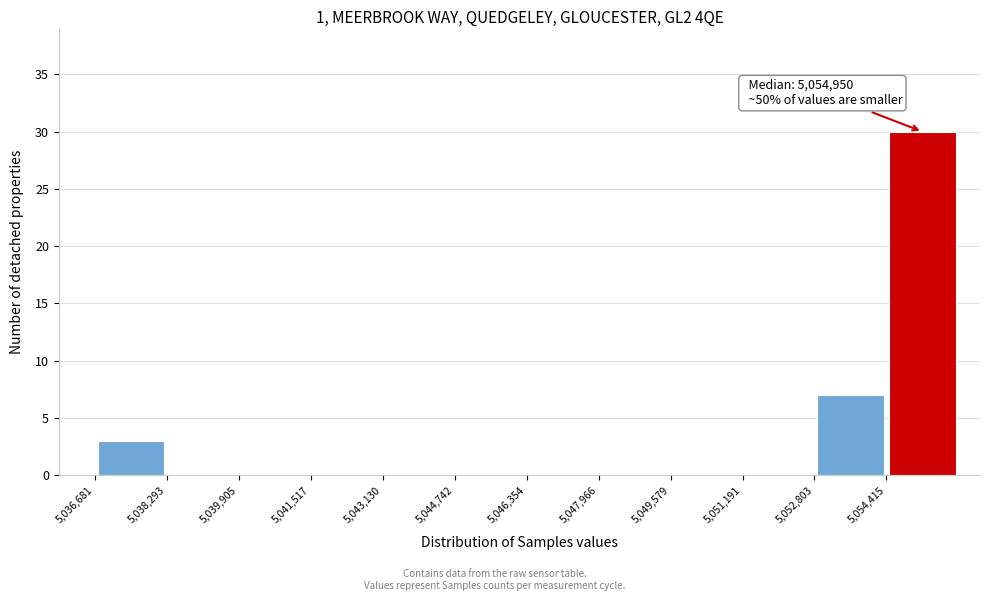

Which range on the x-axis has the tallest bar?

5054400 to 5056000